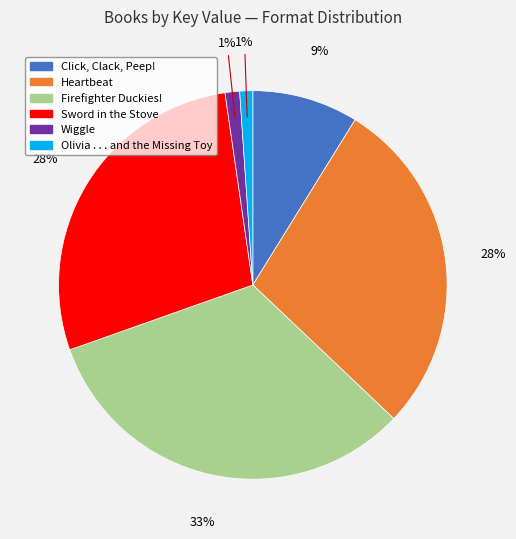

Which has a higher value, Sword in the Stove or Firefighter Duckies!?

Firefighter Duckies!